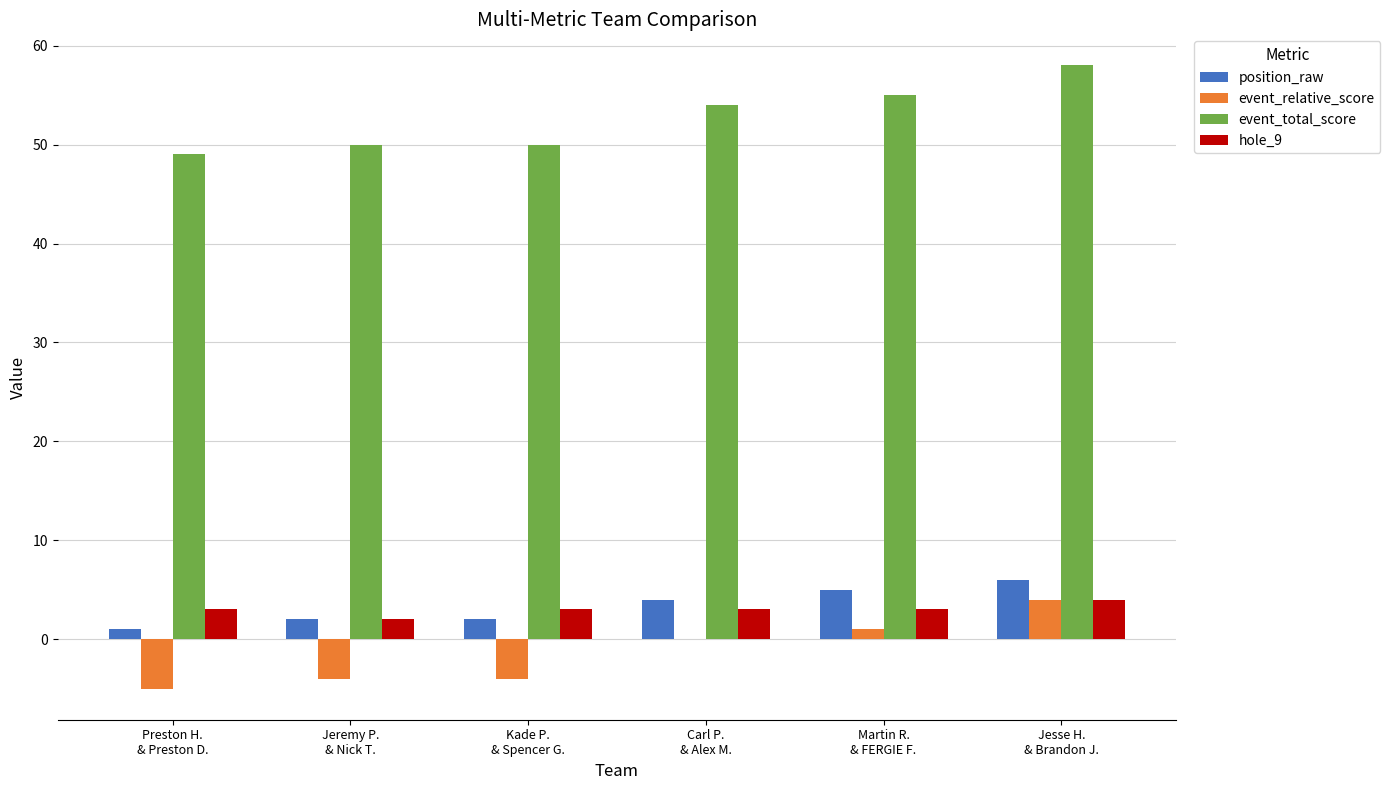

Which series has the largest total across all categories?

event_total_score